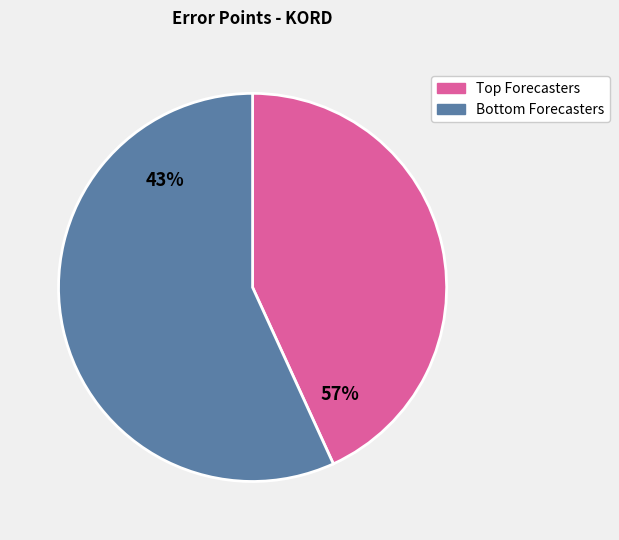

Is Hackett, Adrianna the majority of the pie?

No